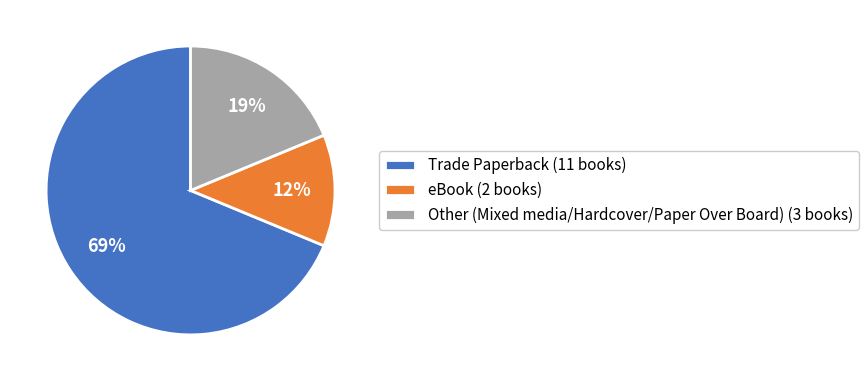

Which category has the smallest portion of the pie?

eBook (2 books)